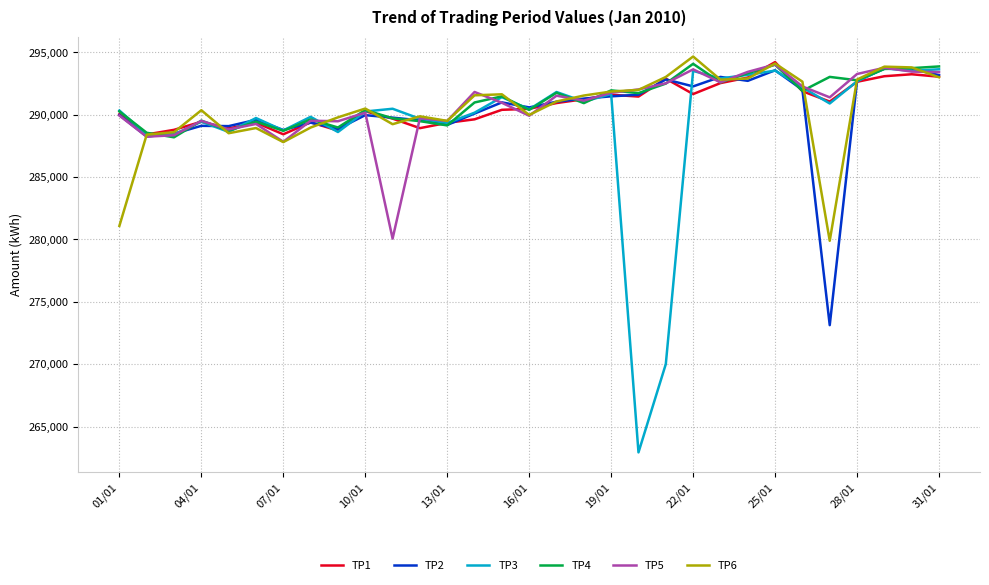

Which series has the largest range (max minus min)?

TP3